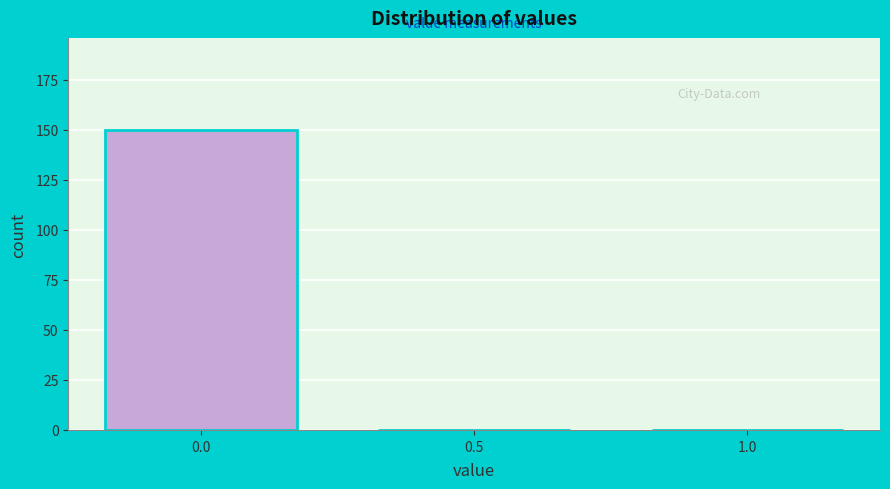

Reading left to right, what are all the values shown in this chart?

0.0=150	0.5=0	1.0=0